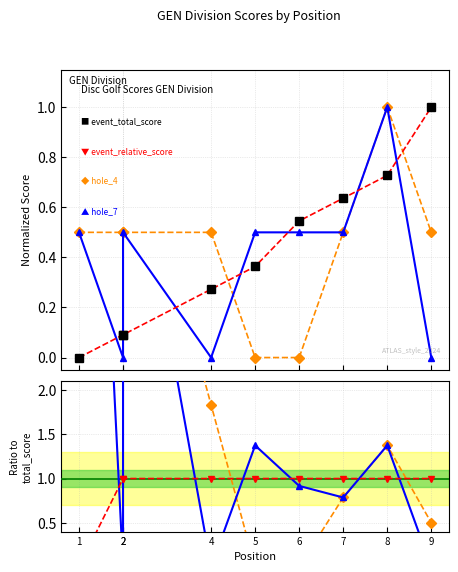

What is the spread (max minus min) of values at 2?

5.5